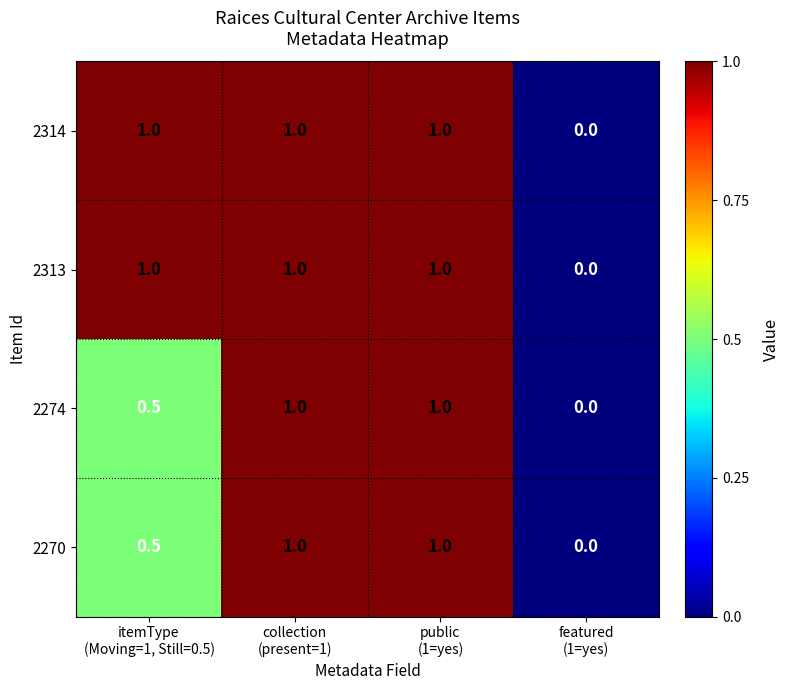

What is the maximum value shown in the chart?

1.0